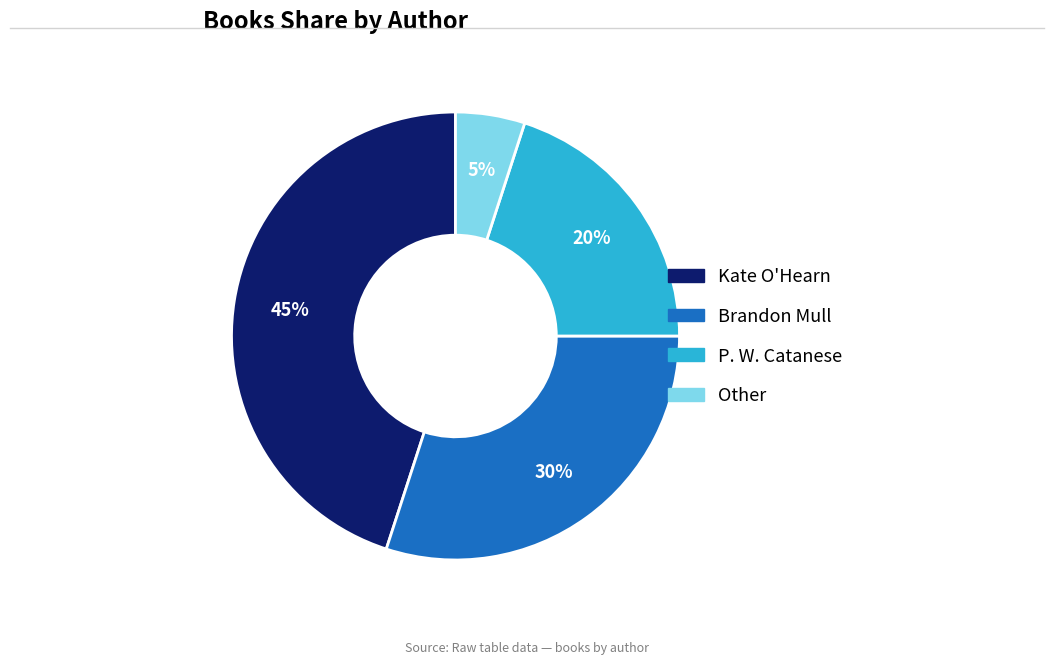

Do P. W. Catanese and Other together represent more than half of the pie?

No